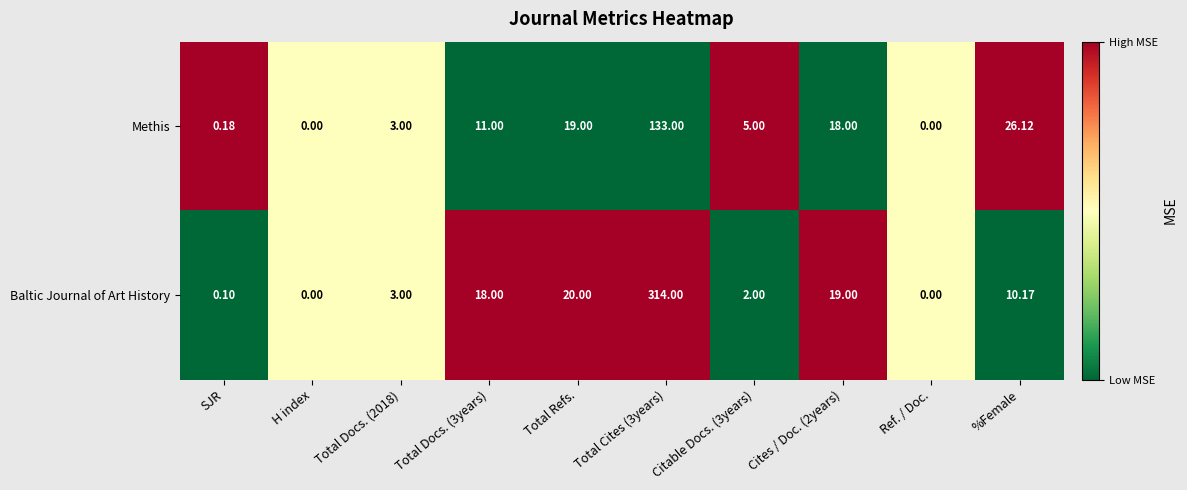

Rank the series by their maximum value, from highest to lowest.

Baltic Journal of Art History, Methis